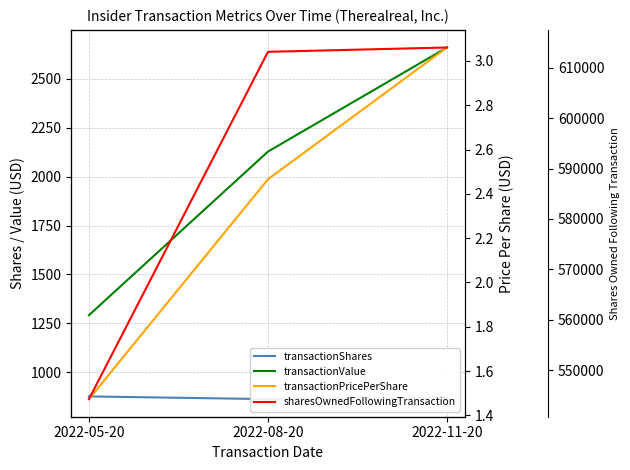

What is the difference between the sharesOwnedFollowingTransaction values at 2022-11-20 and 2022-08-20?

863.0